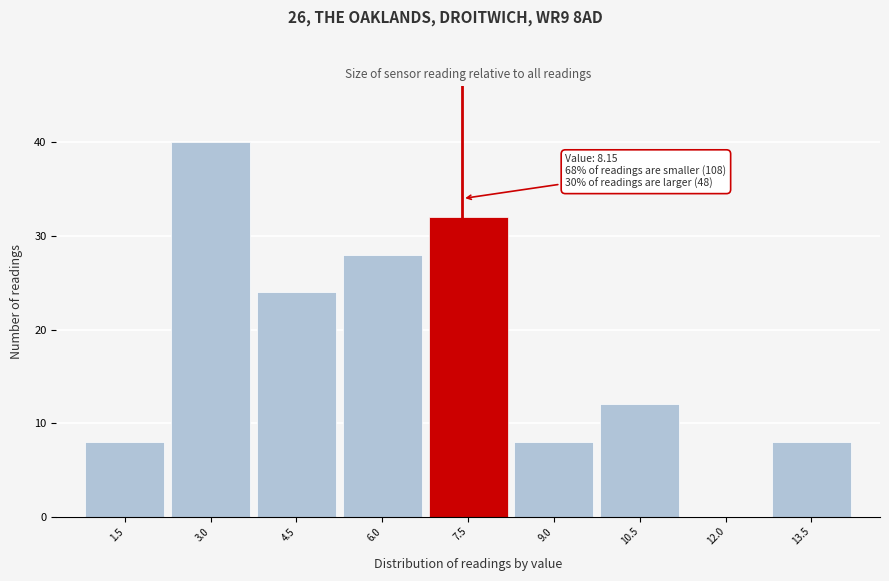

Reading left to right, what are all the values shown in this chart?

1.5=8	3.0=40	4.5=24	6.0=28	7.5=32	9.0=8	10.5=12	12.0=0	13.5=8